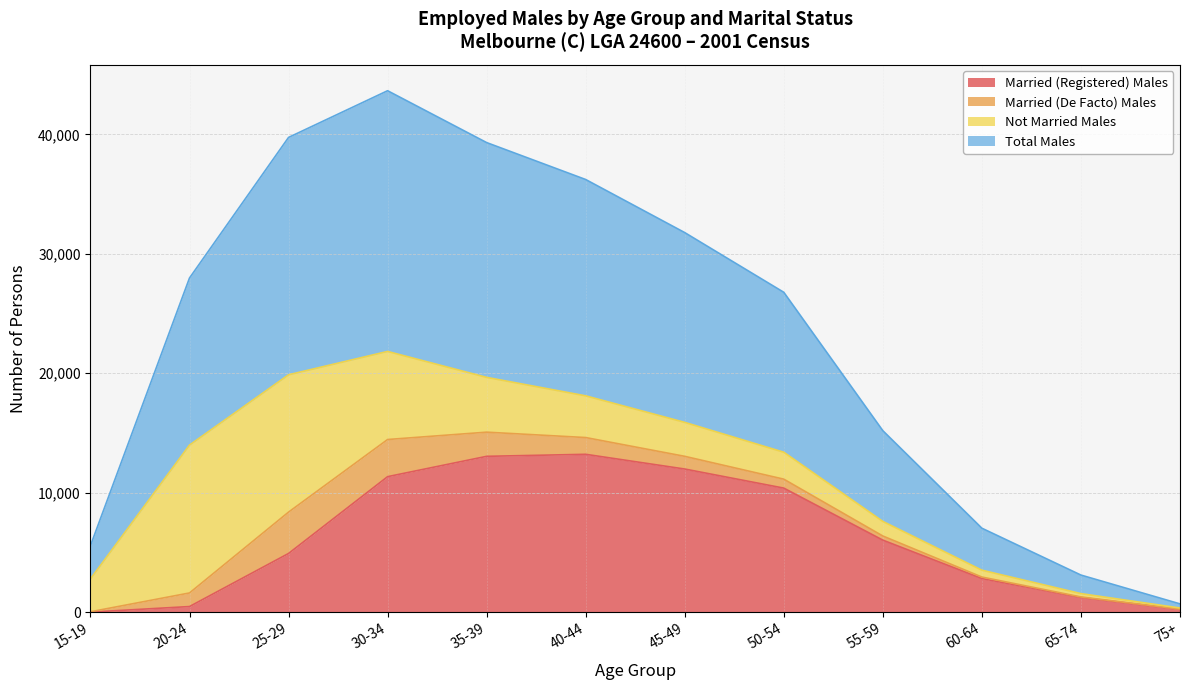

How many categories are shown in the chart?

12